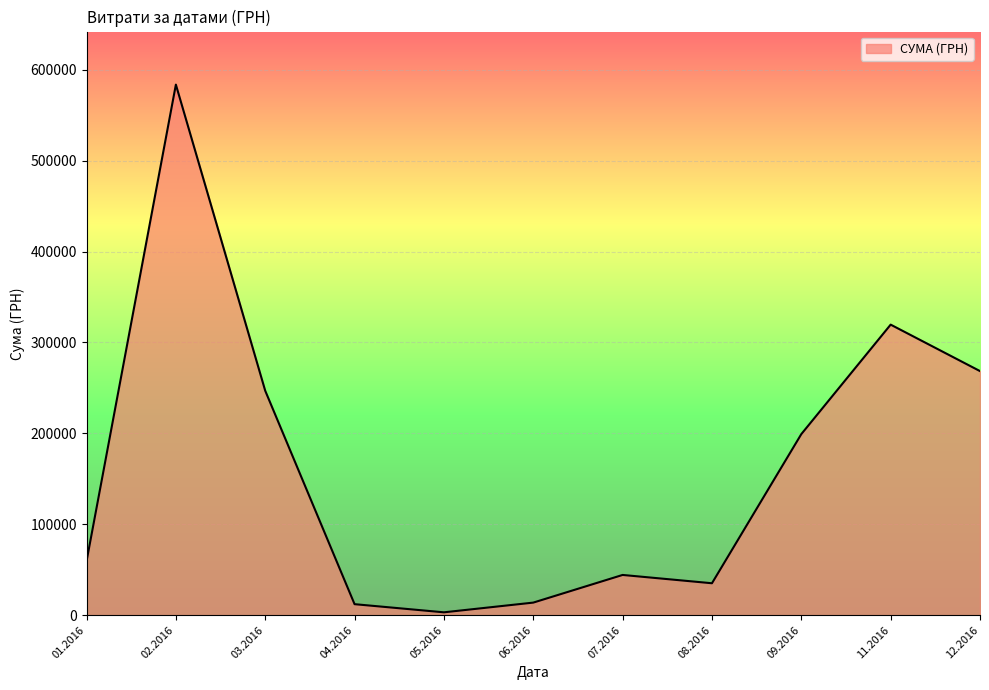

The value at 09.2016 is 199145.2. True or false?

True